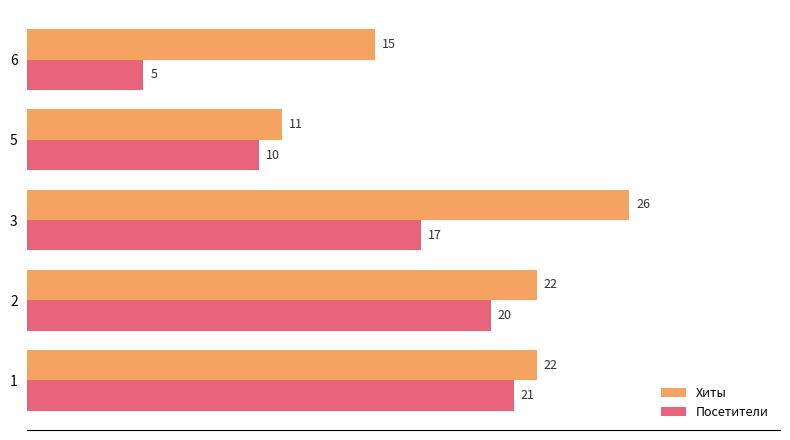

What is the minimum value for Хиты?

11